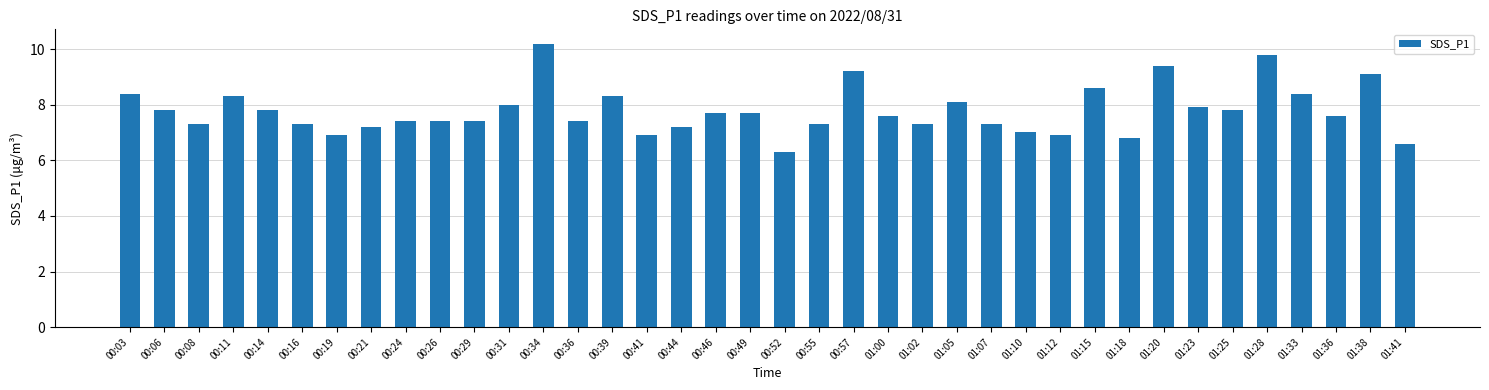

Reading left to right, extract all data points from this chart.

8.4	7.8	7.3	8.3	7.8	7.3	6.9	7.2	7.4	7.4	7.4	8.0	10.2	7.4	8.3	6.9	7.2	7.7	7.7	6.3	7.3	9.2	7.6	7.3	8.1	7.3	7.0	6.9	8.6	6.8	9.4	7.9	7.8	9.8	8.4	7.6	9.1	6.6